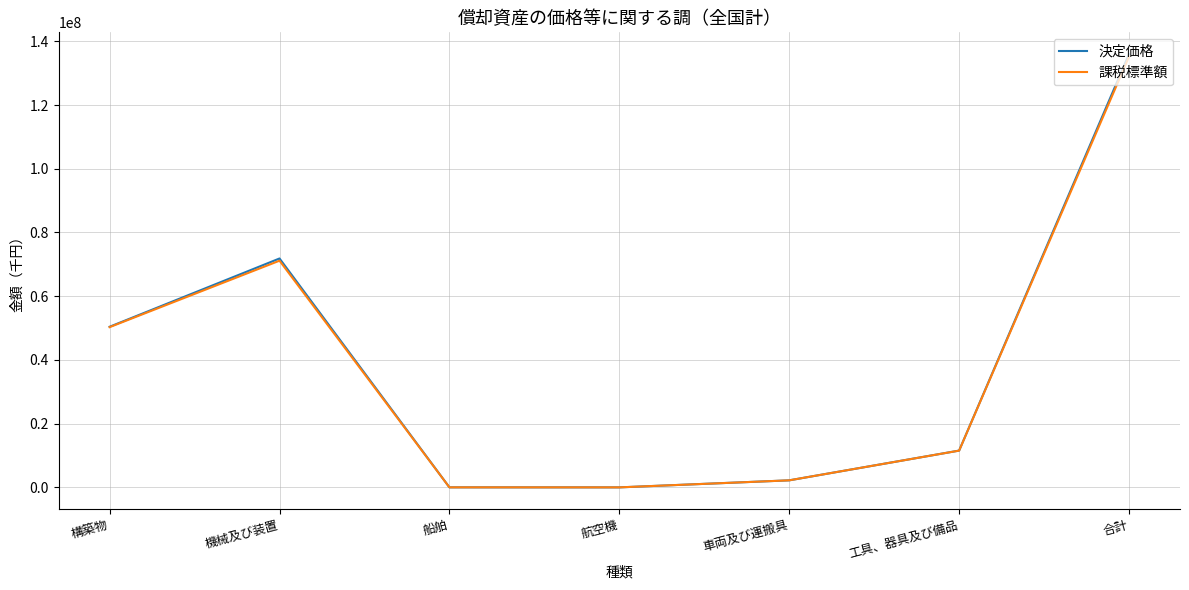

At which label does 決定価格 first exceed 11545997?

構築物